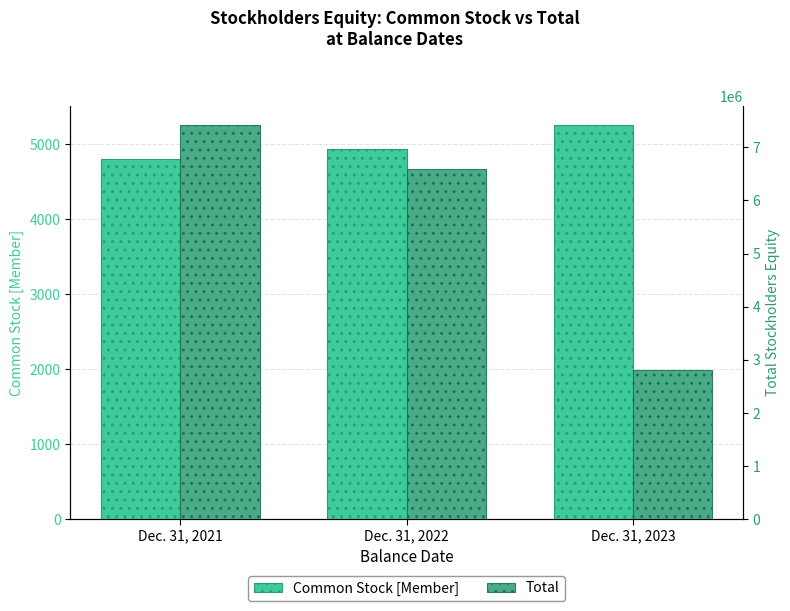

What are all the series names shown in the legend?

Common Stock [Member], Total